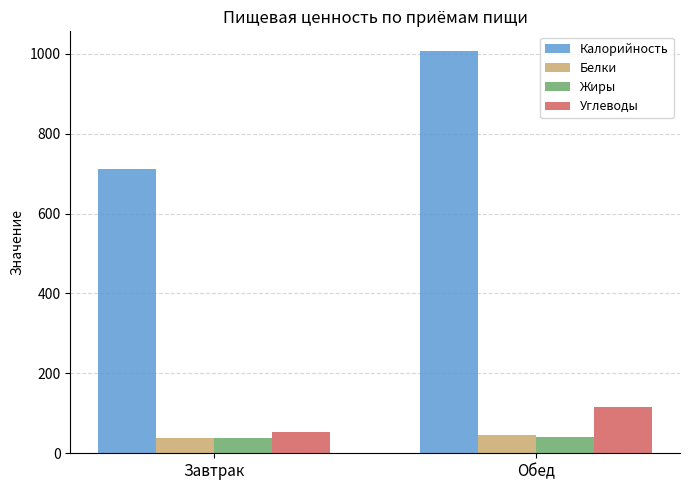

What is the average value of the Жиры series?

38.9